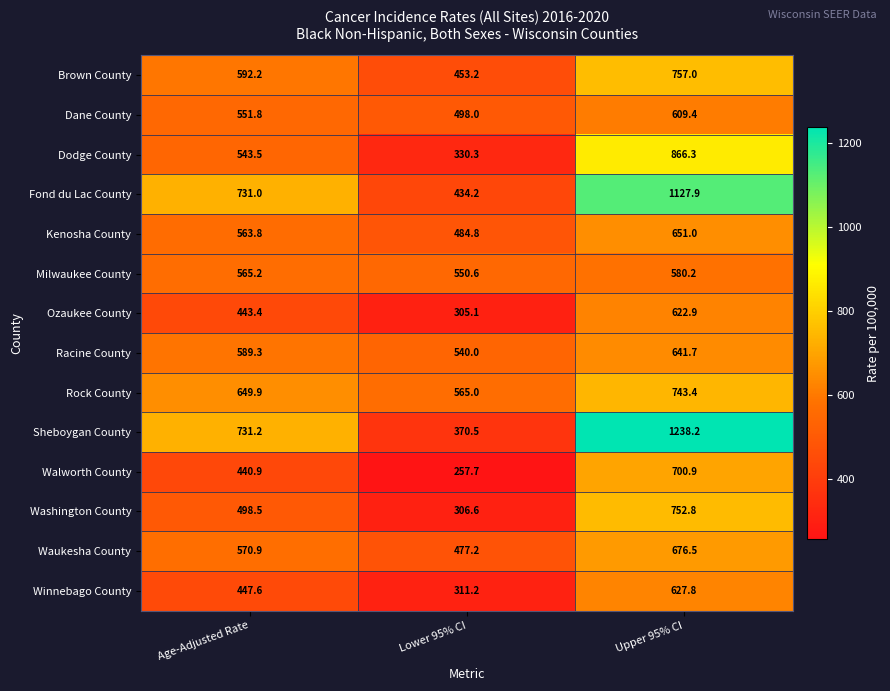

What is the minimum value shown in the chart?

257.7